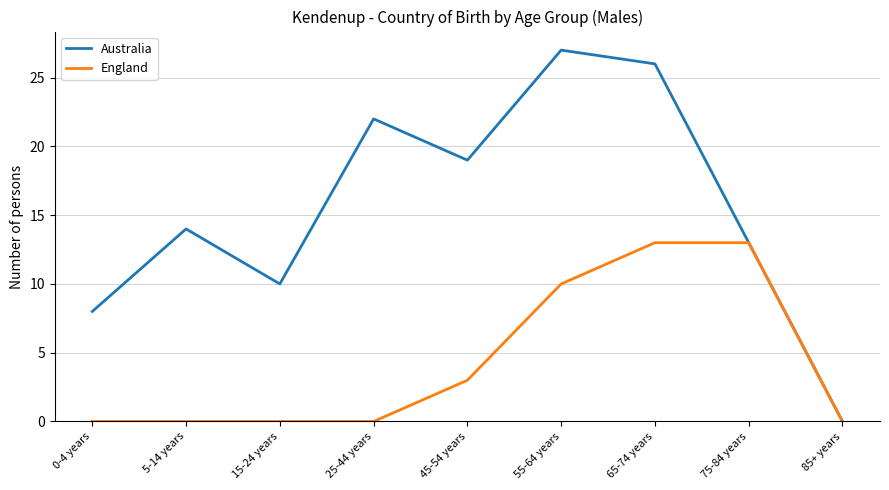

At how many categories does at least one series exceed 2?

8